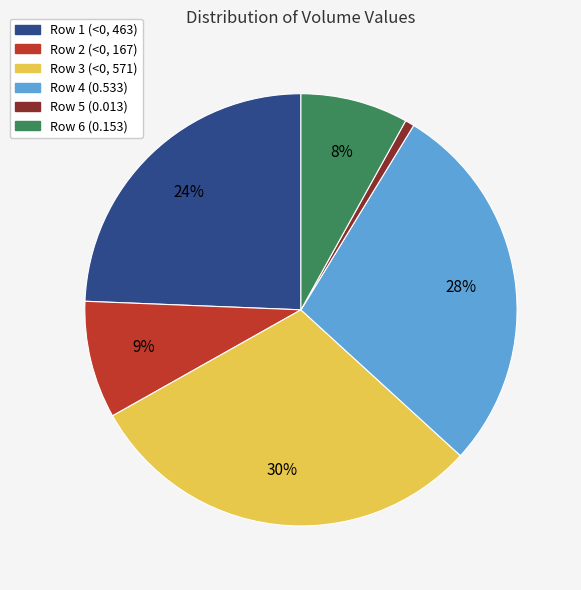

Which slice is the smallest?

Row 5 (0.013)